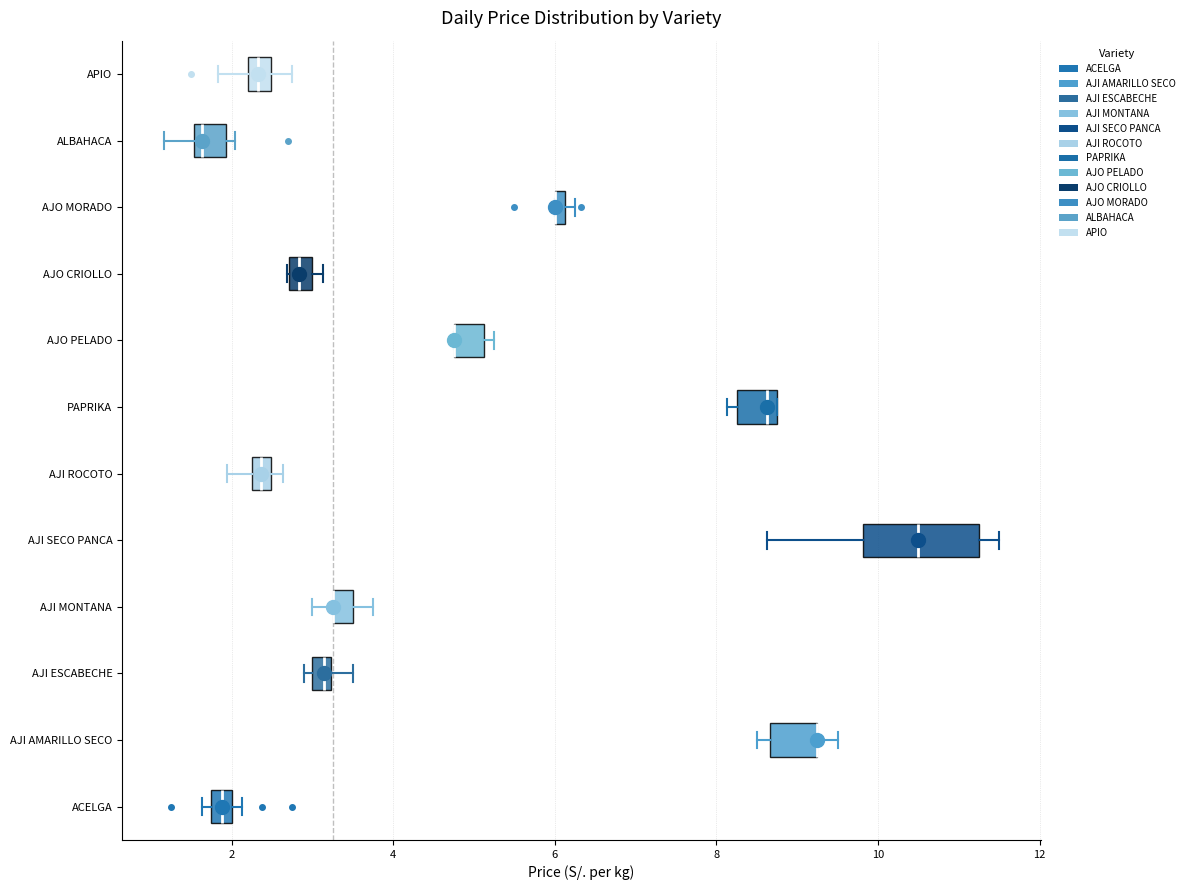

Which box is the widest, from its left edge to its right edge?

AJI SECO PANCA